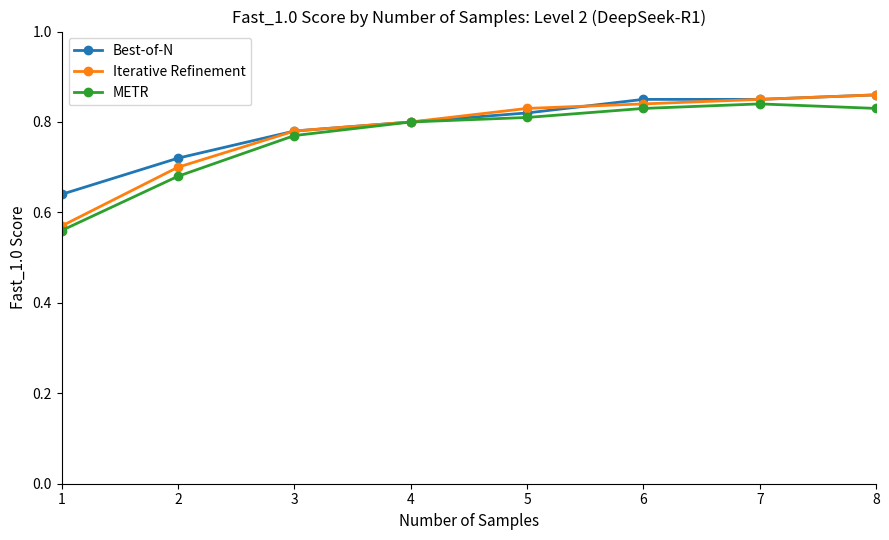

Which series has the largest total across all categories?

Best-of-N